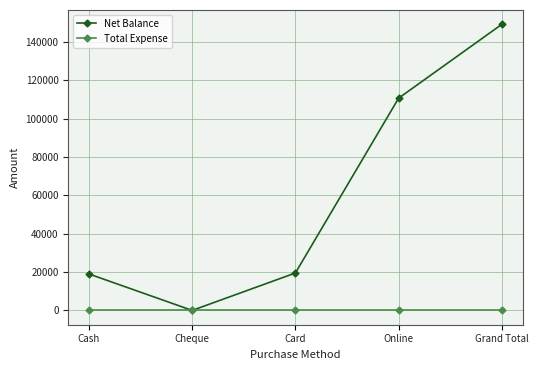

What position from the right is Card?

3